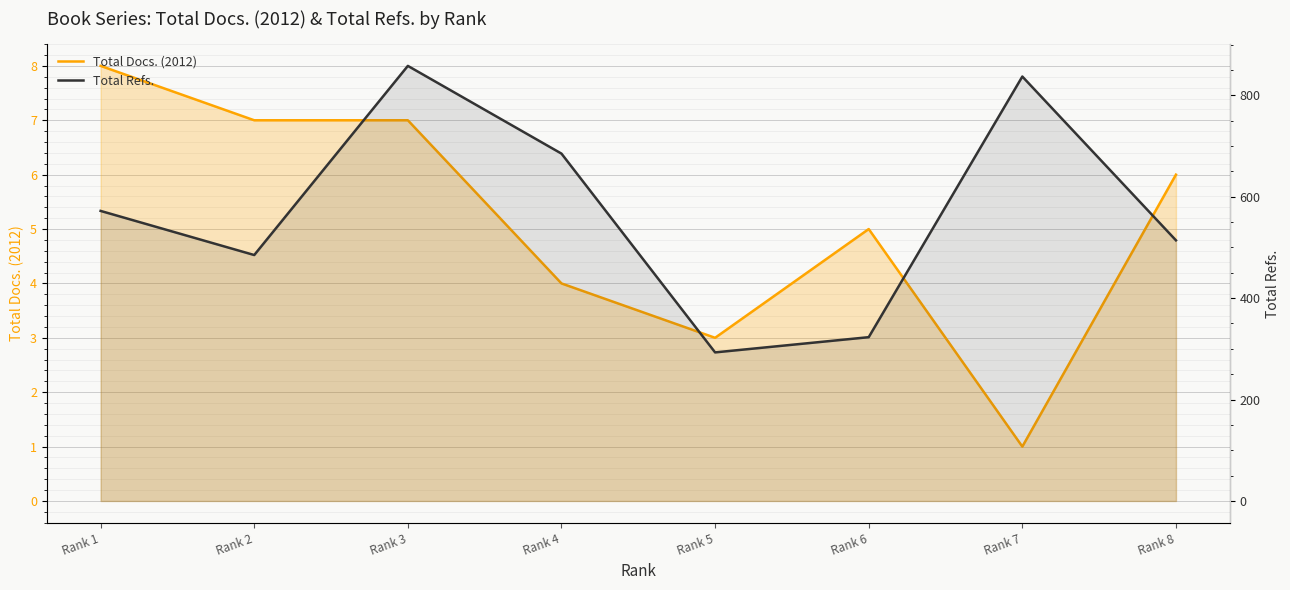

How many categories are shown in the chart?

8